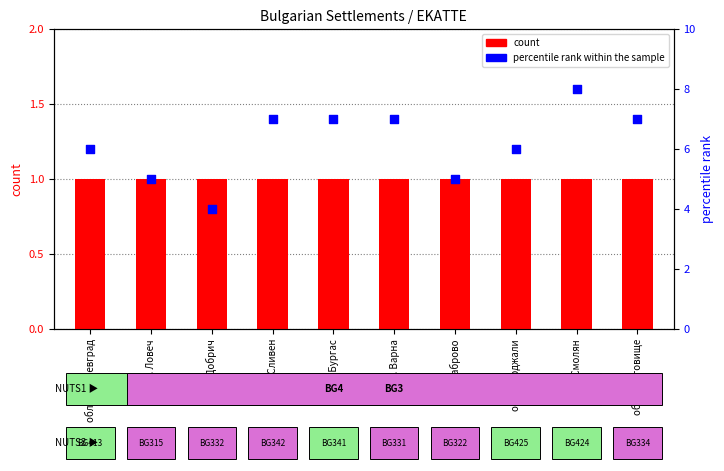

Is the value of percentile rank within the sample at обл. Ловеч greater than the value of count at обл. Смолян?

Yes